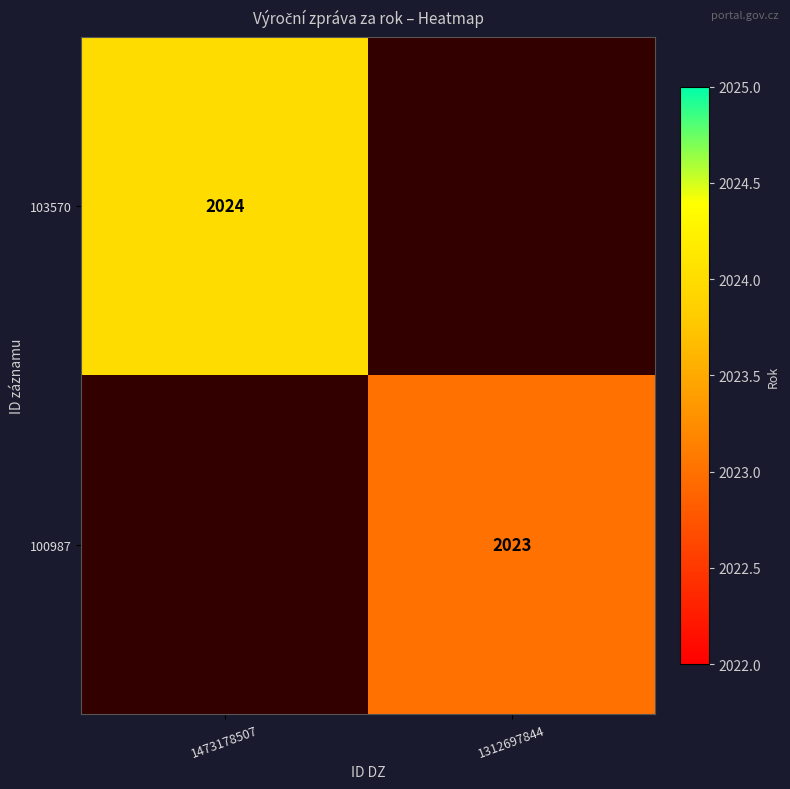

Is it true that 103570 equals 2024 at 1473178507?

True